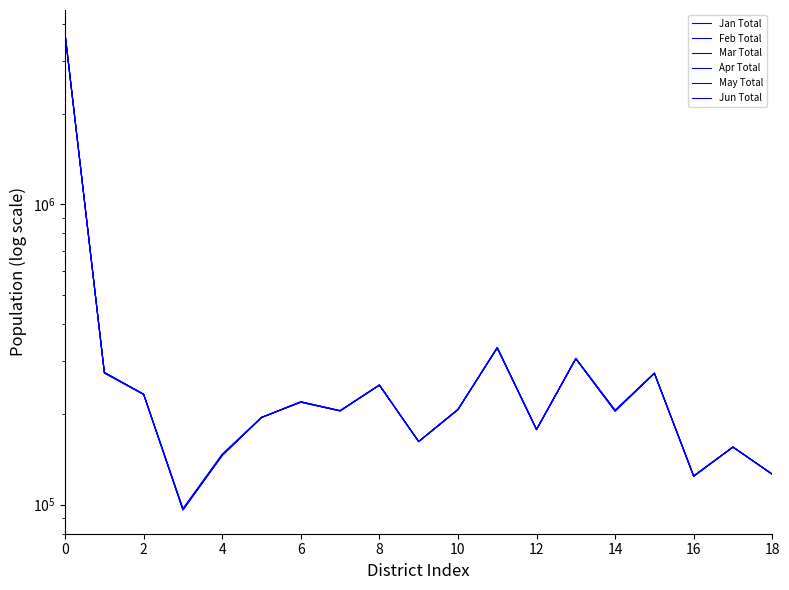

What is the average value of the May Total series?

389097